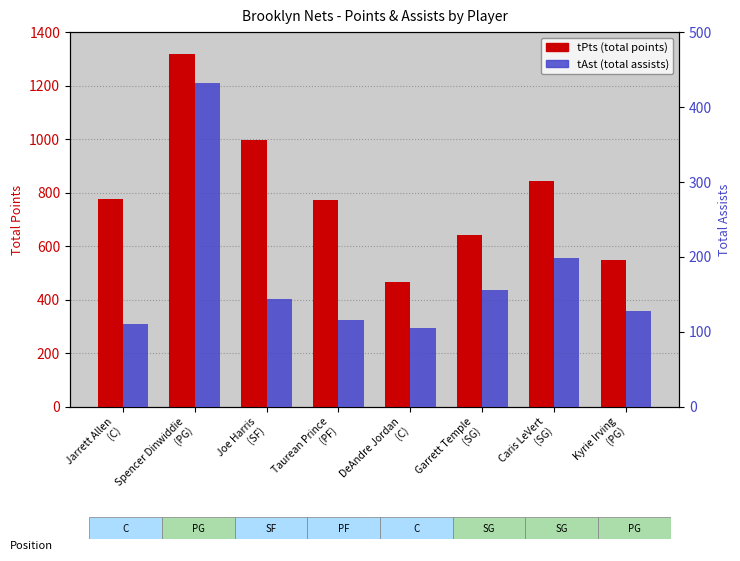

Which series has the largest range (max minus min)?

tPts (count)